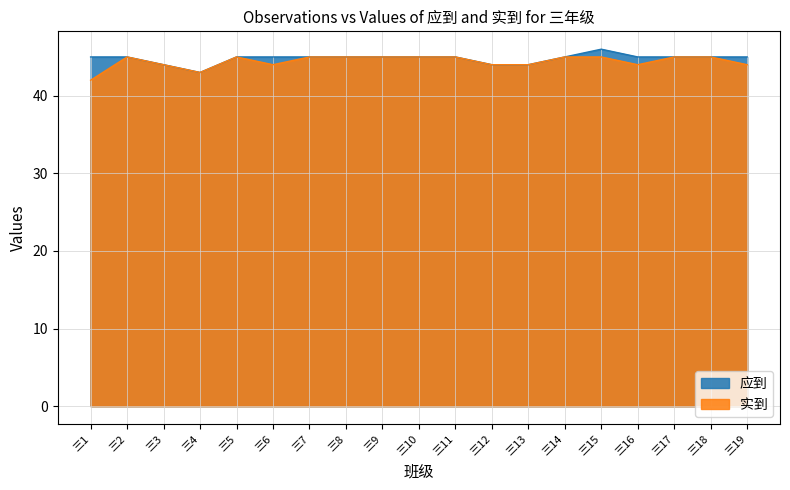

What is the value of the 应到 point at the 10th from the left?

45